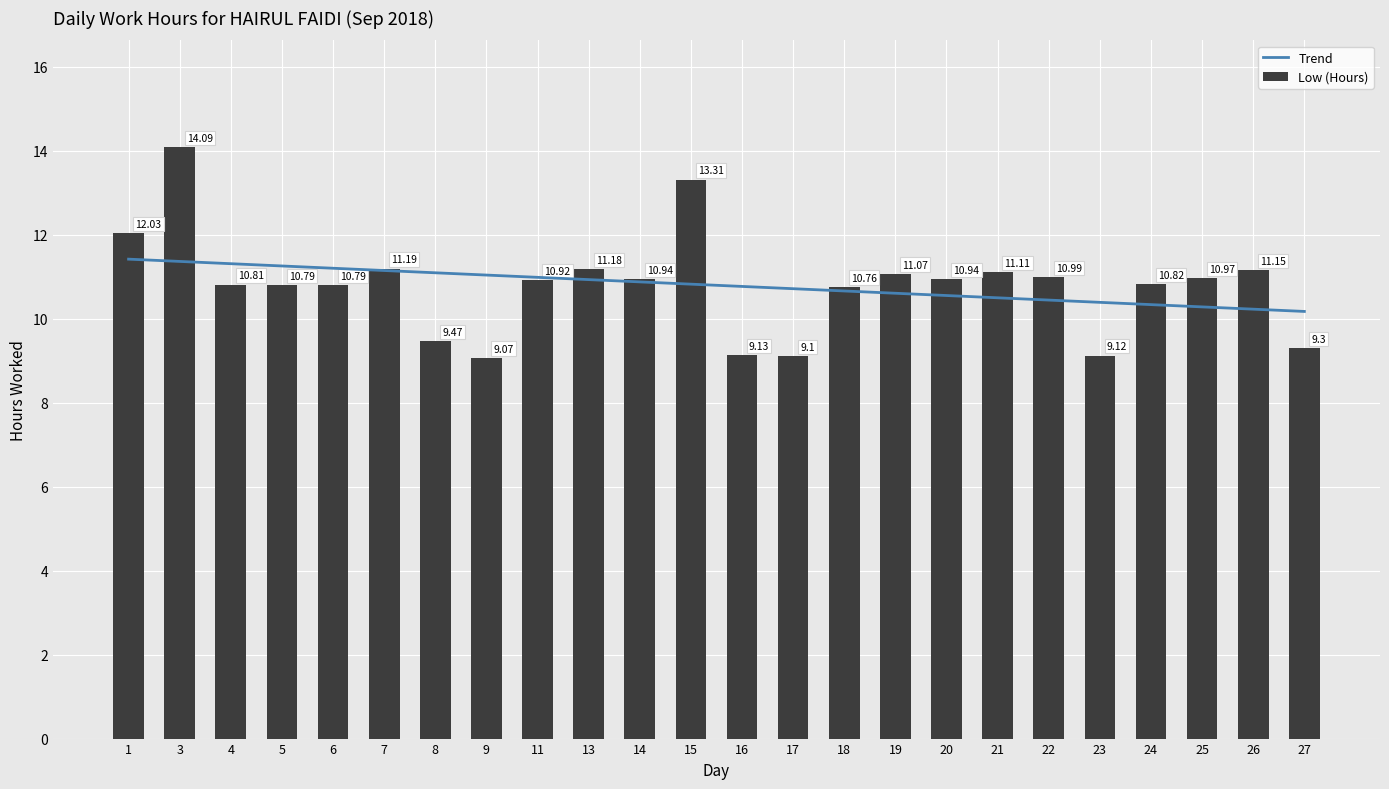

What is the sum of all Low (Hours) values?

259.1